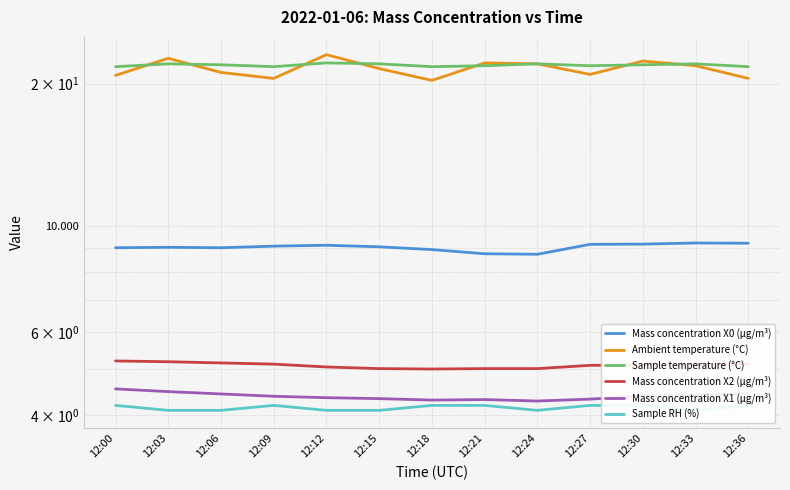

At which category is the sum across all series the highest?

12:12